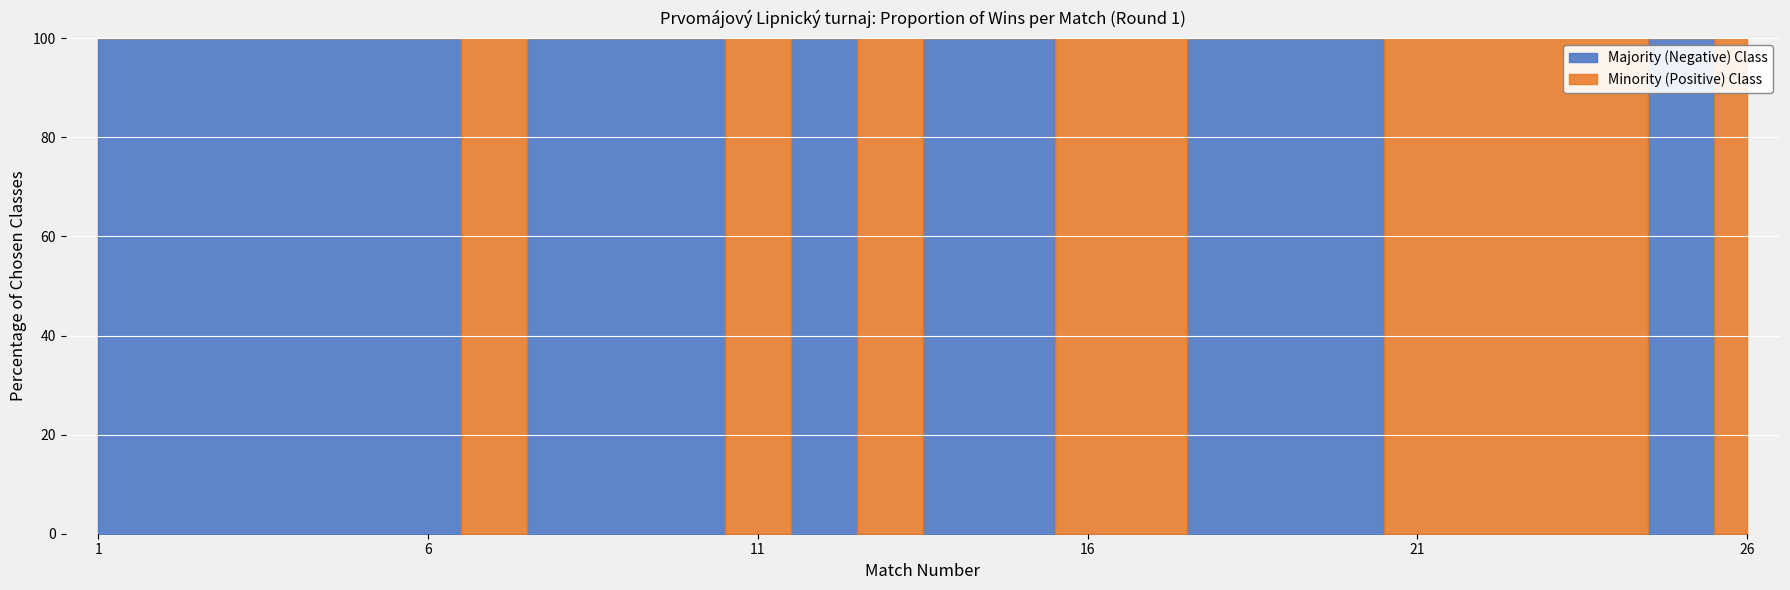

How many interior local peaks does the Wins (Team 2) series have?

3